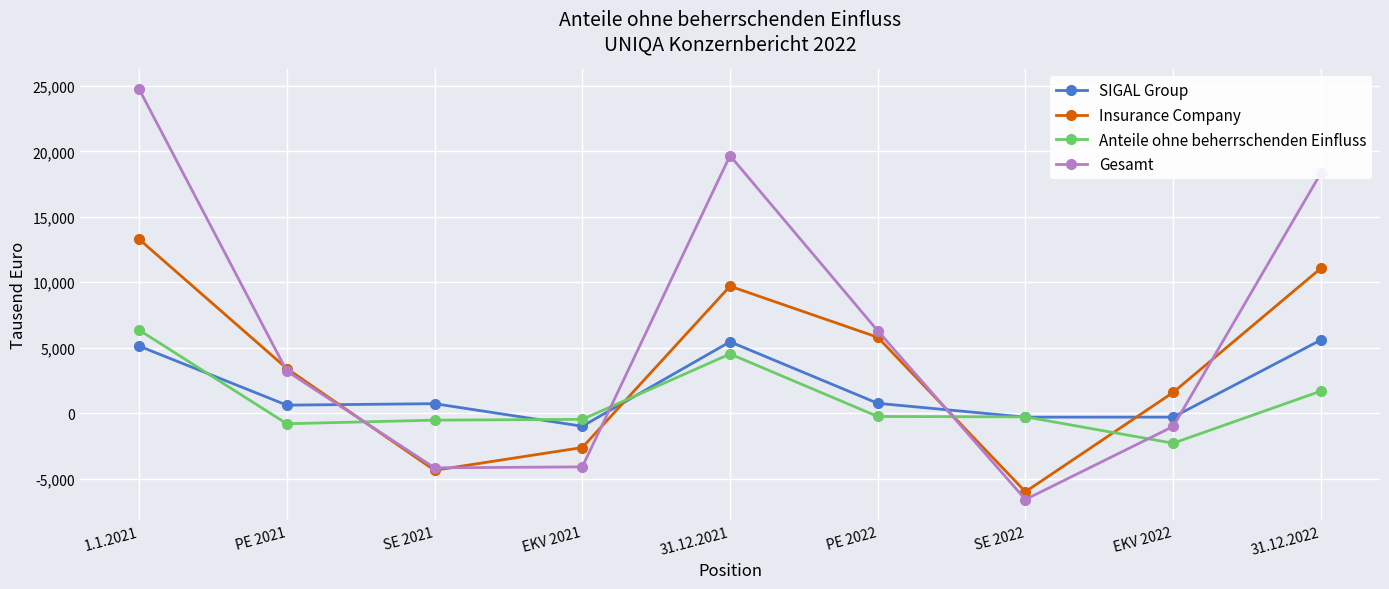

What is the difference between the second highest and minimum values in the Insurance Company series?

17083